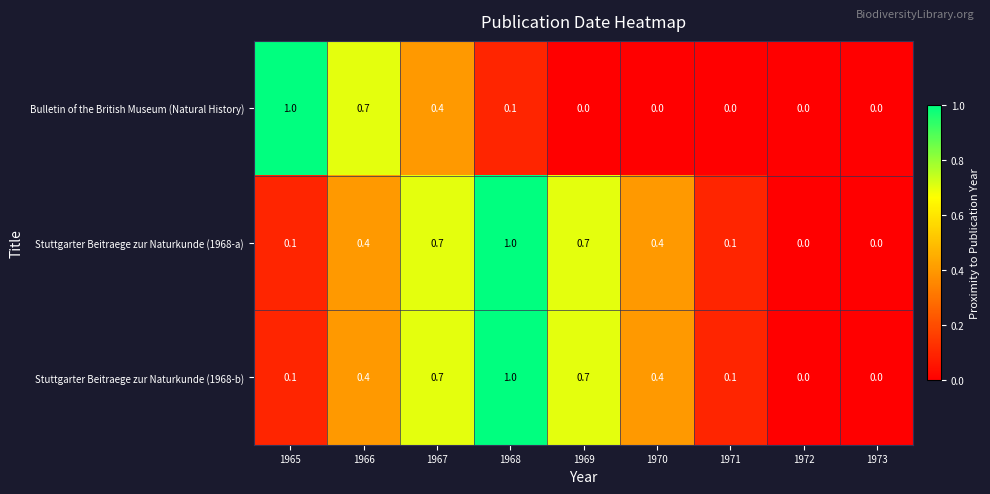

What is the average value of the Stuttgarter Beitraege zur Naturkunde (1968-a) series?

0.4